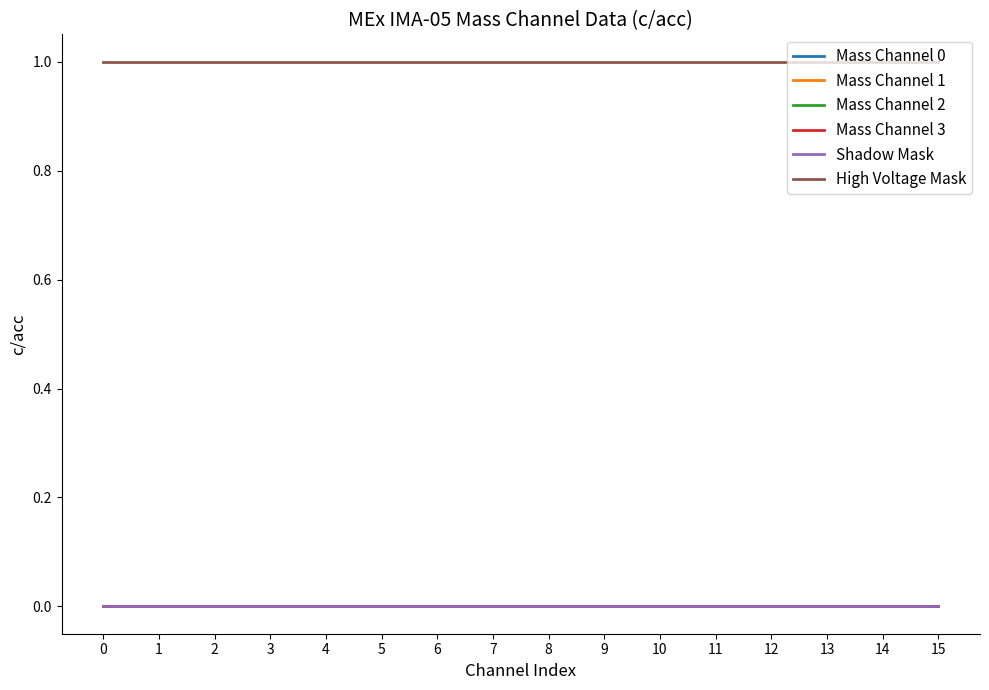

Does the chart have visible grid lines?

No